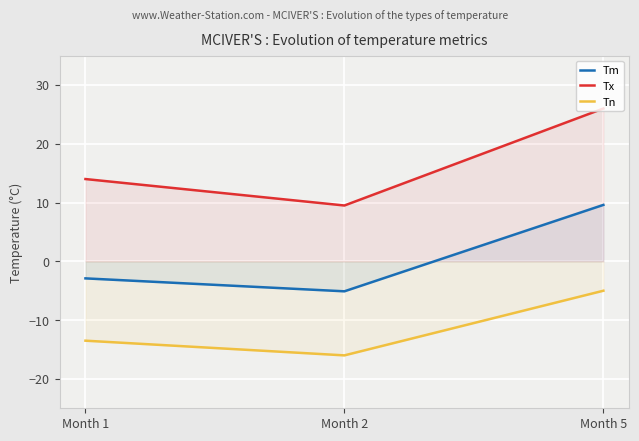

What are all the series names shown in the legend?

Tm, Tx, Tn